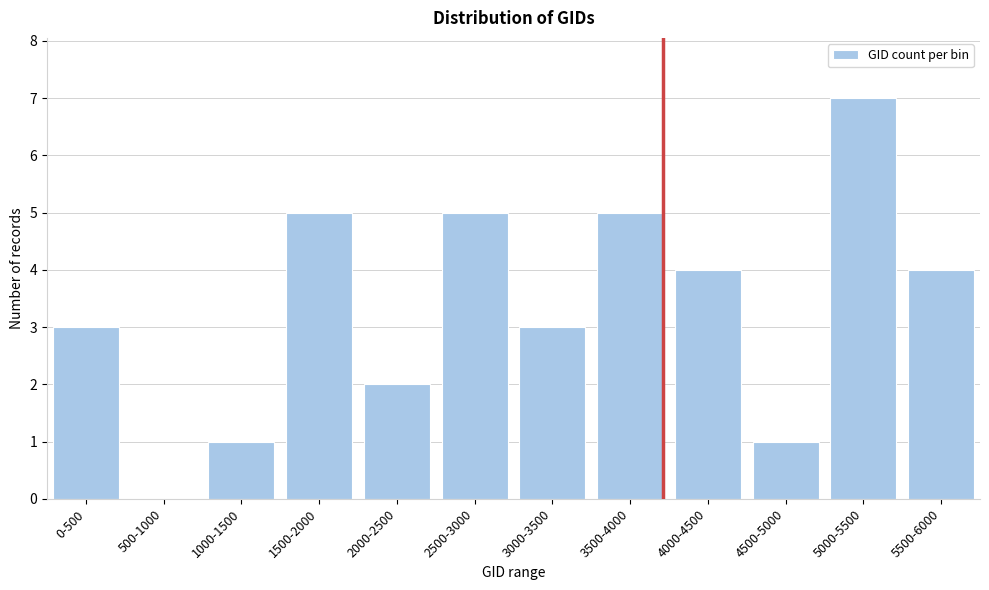

Reading right to left, transcribe all the data shown in this chart.

5500-6000=4	5000-5500=7	4500-5000=1	4000-4500=4	3500-4000=5	3000-3500=3	2500-3000=5	2000-2500=2	1500-2000=5	1000-1500=1	500-1000=0	0-500=3